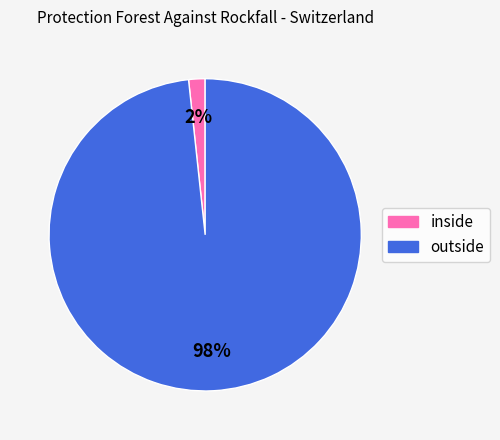

How many segments does this pie chart have?

2